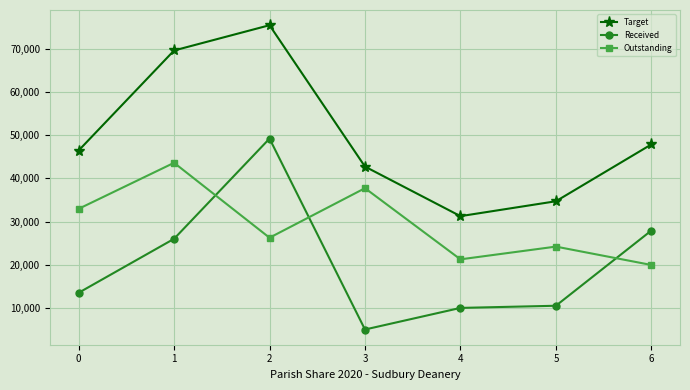

The value of Target at 3 is 42720.0. True or false?

True